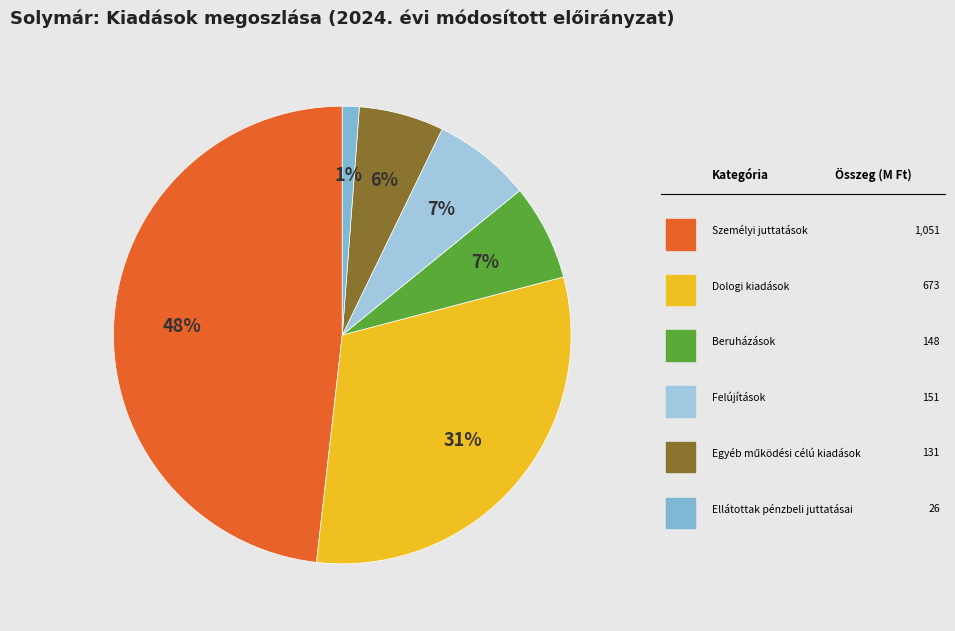

Which category has the smallest portion of the pie?

Ellátottak pénzbeli juttatásai